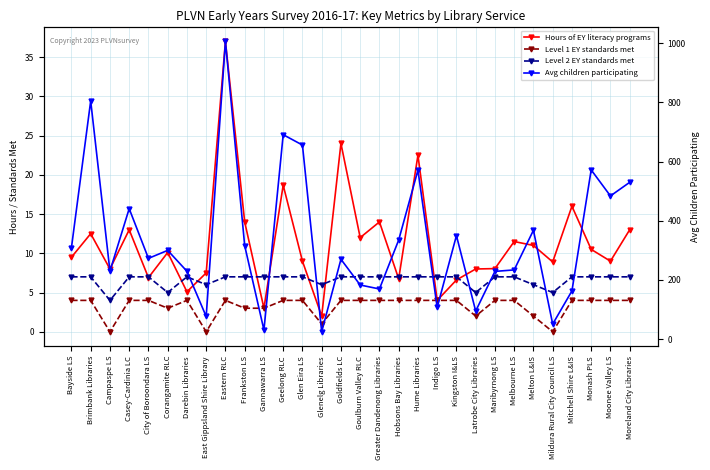

In Level 1 EY standards met, how many points are lower than both neighbors (excluding endpoints)?

6